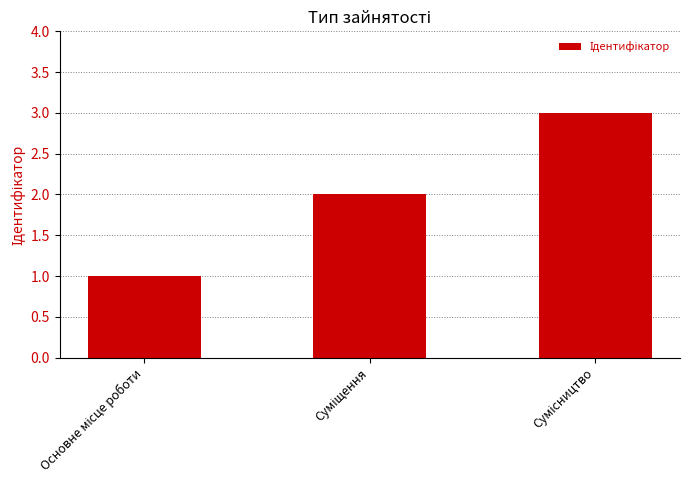

What is the greatest value displayed?

3